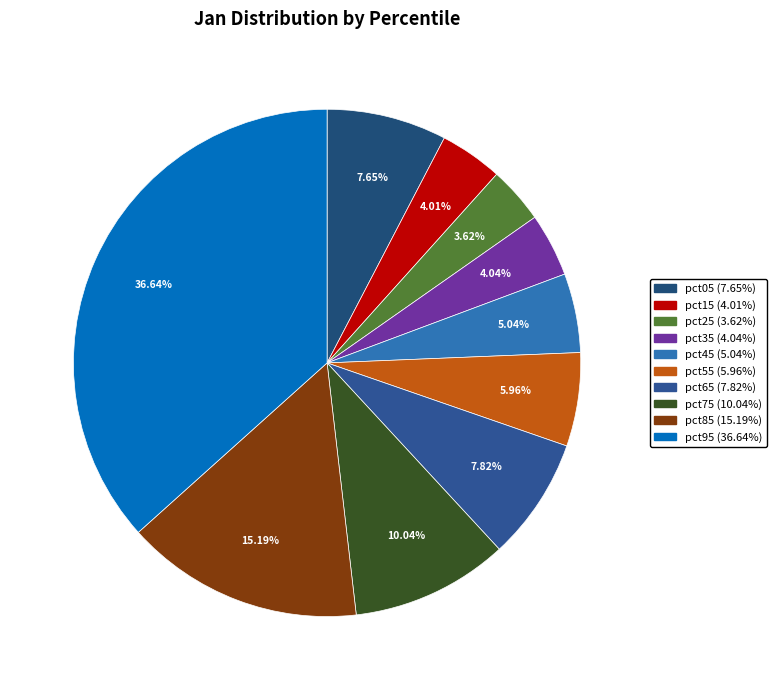

Count the number of slices in the pie.

10